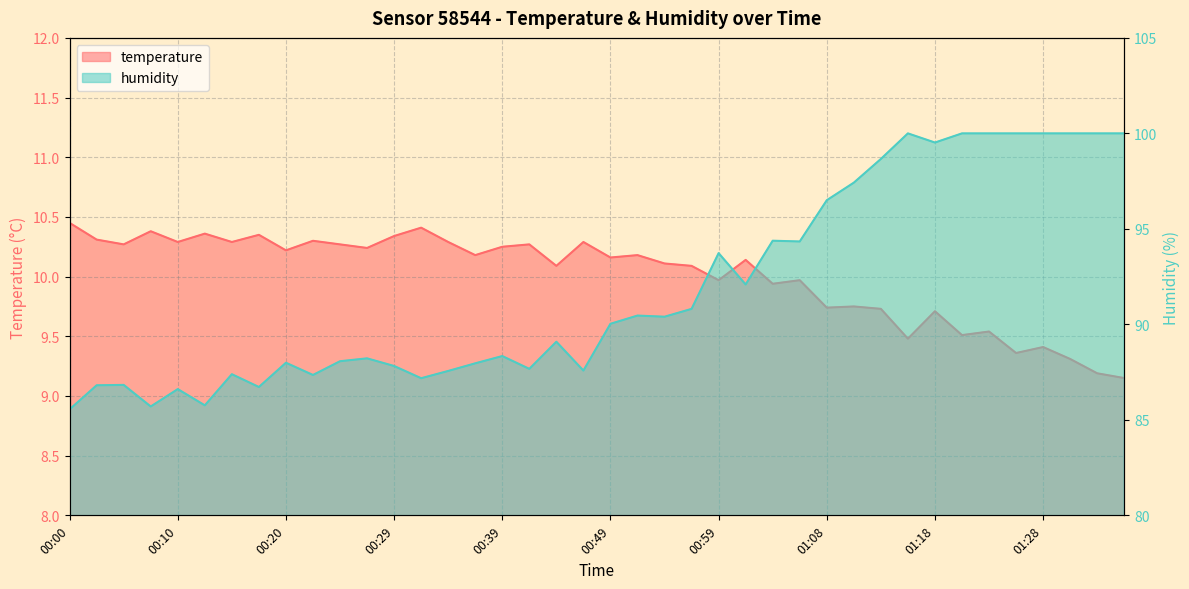

At which category does humidity reach its first local peak?

00:05